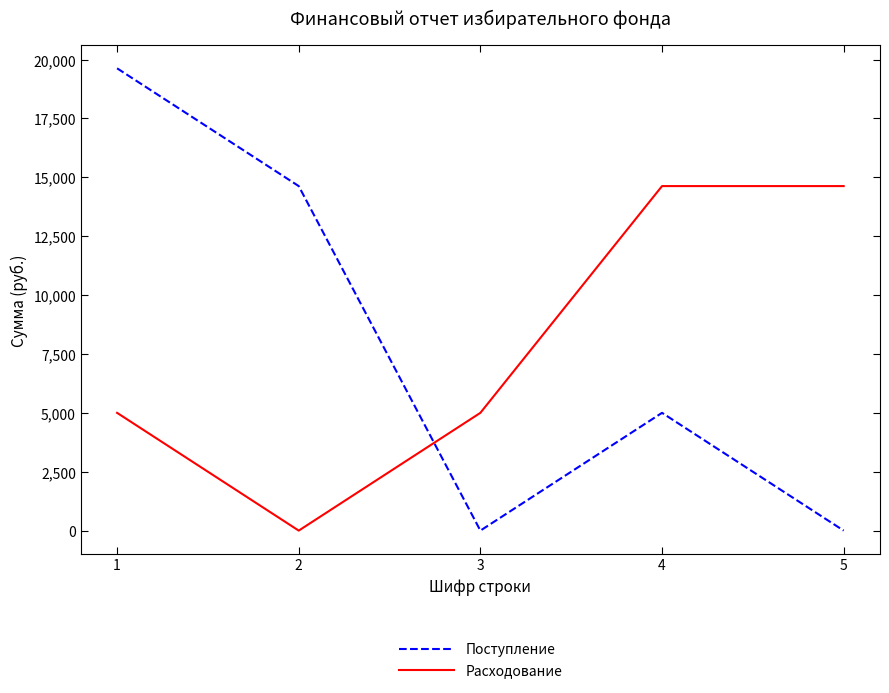

Which series changed the most between 2 and 3?

Поступление